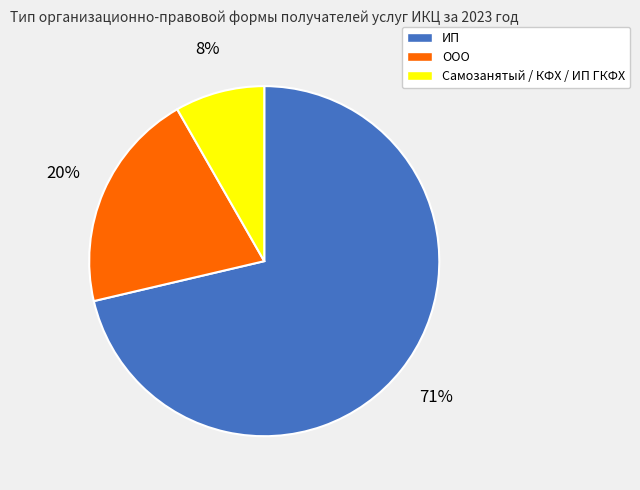

Between ООО and Самозанятый / КФХ / ИП ГКФХ, which is larger?

ООО